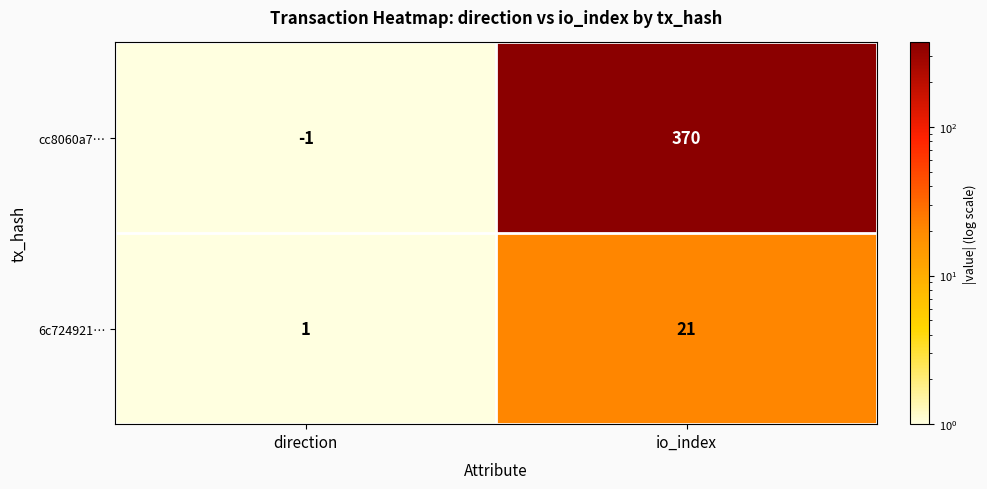

Reading left to right, what are all the values shown in this chart?

cc8060a7…: direction=-1	io_index=370
6c724921…: direction=1	io_index=21